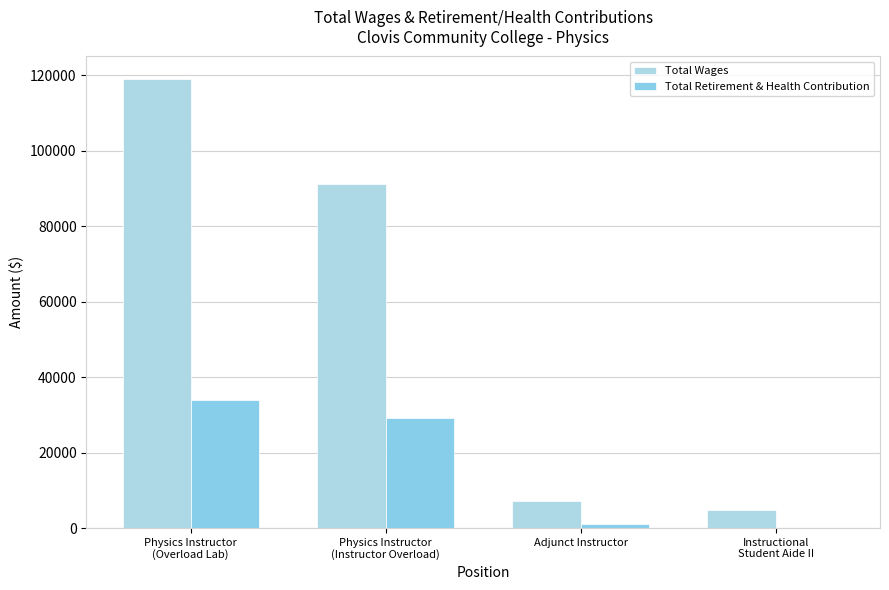

Reading right to left, list all the values displayed in this chart.

Total Wages: 4710	7168	91258	118999
Total Retirement & Health Contribution: 0	1089	29109	34025